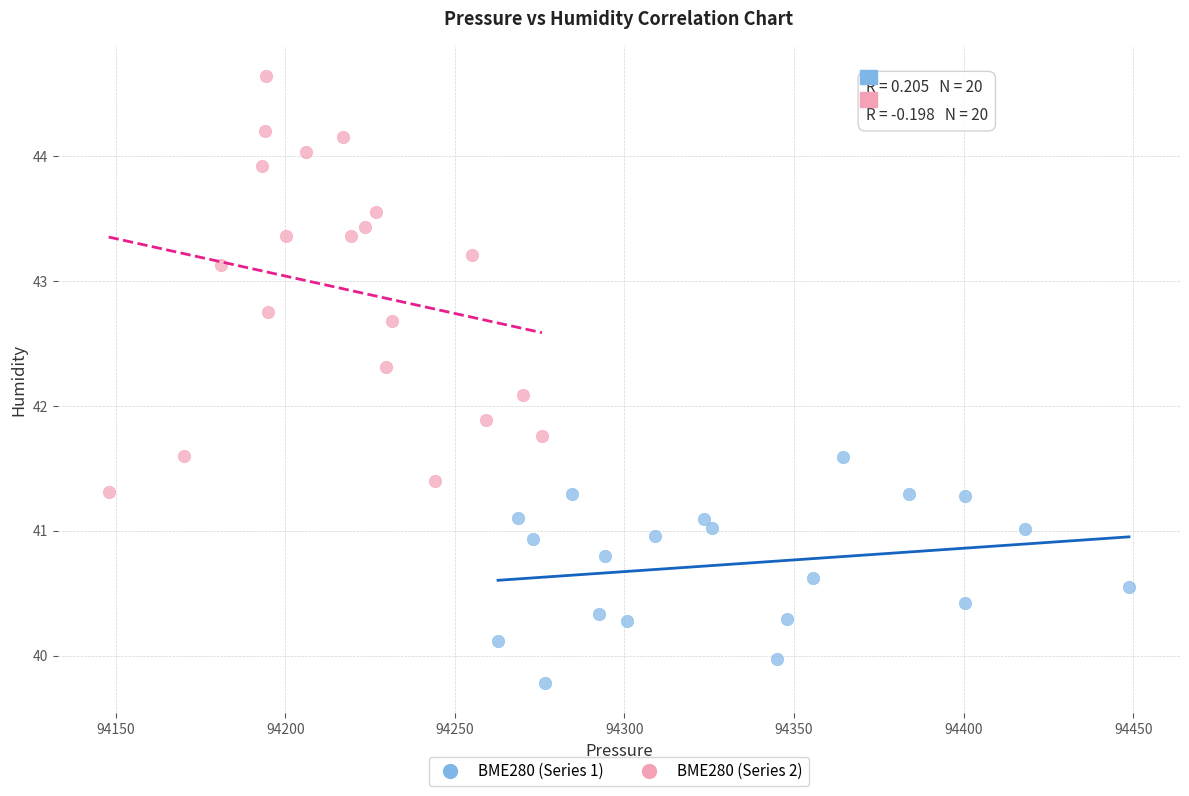

Which series contains the highest Y value?

BME280 (Series 2)